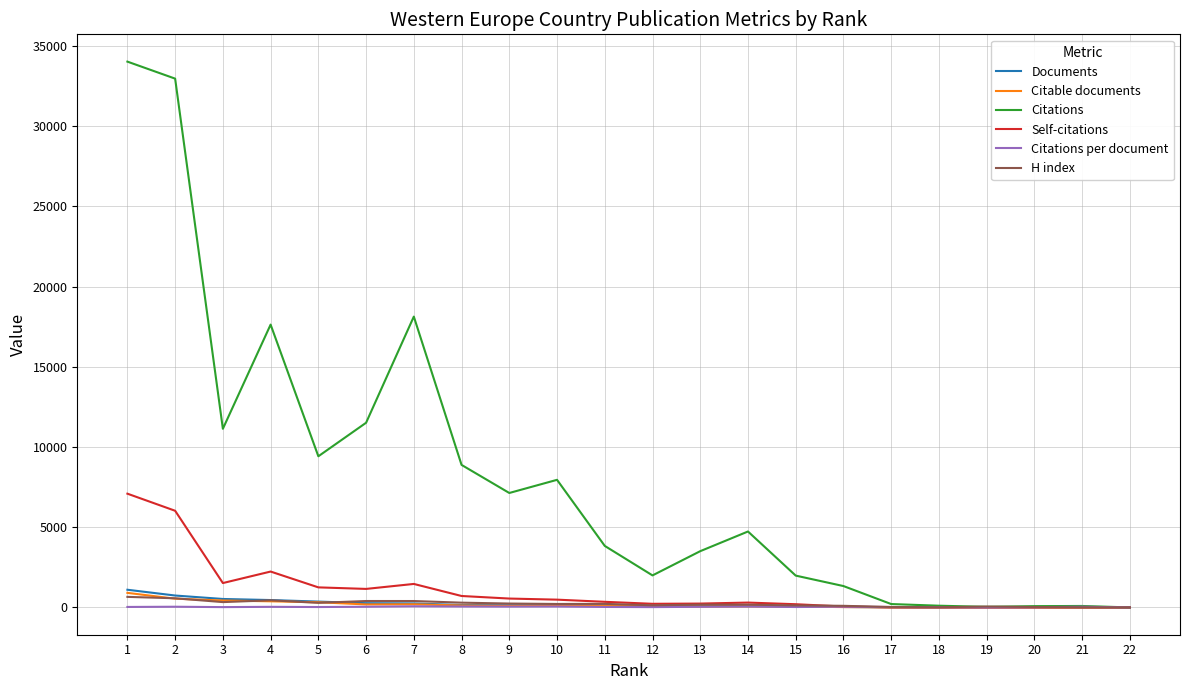

The value of Citations at 2 is 48334.4. True or false?

False